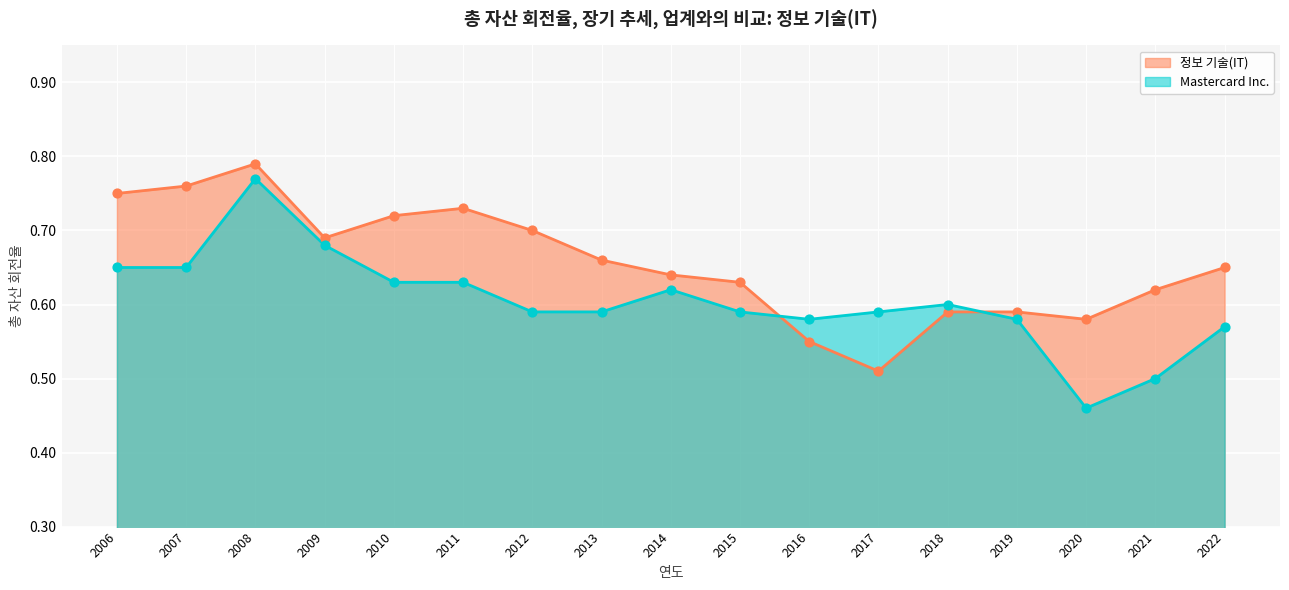

What are all the series names shown in the legend?

정보 기술(IT), Mastercard Inc.